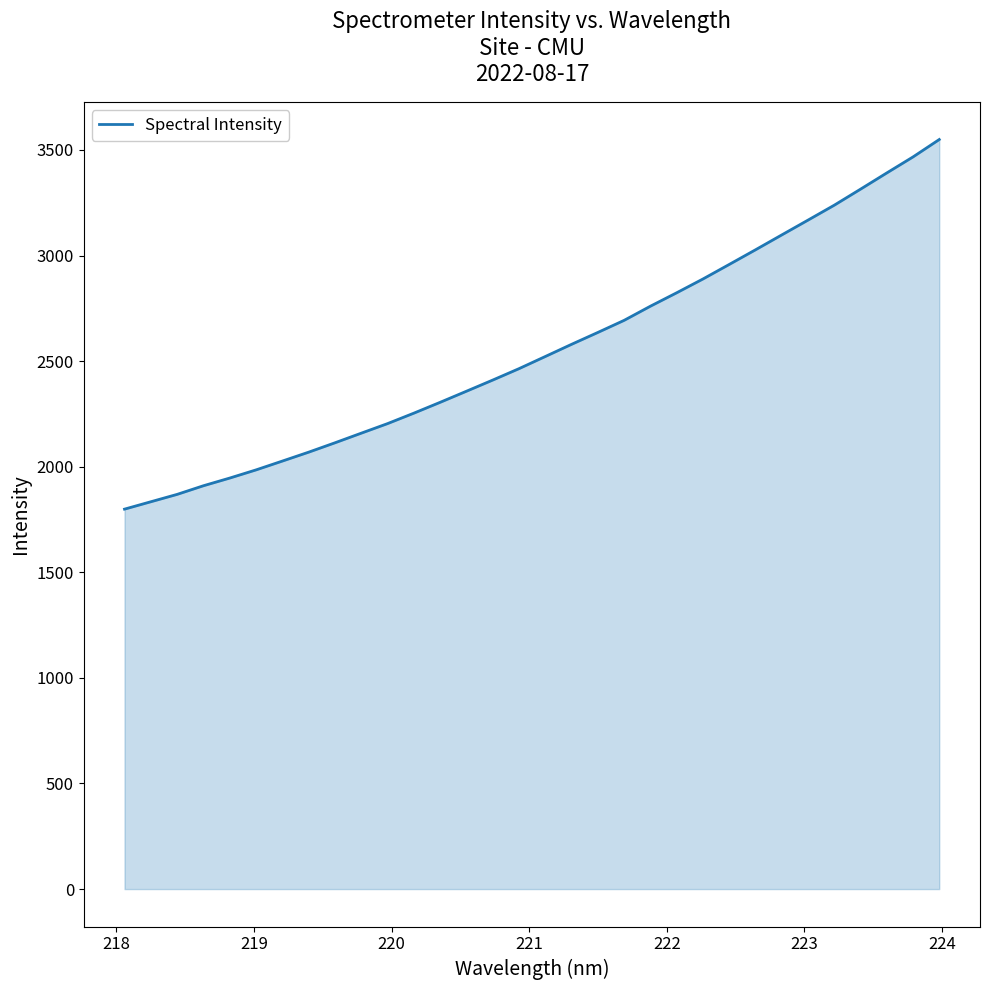

What is the minimum value shown in the chart?

1799.2